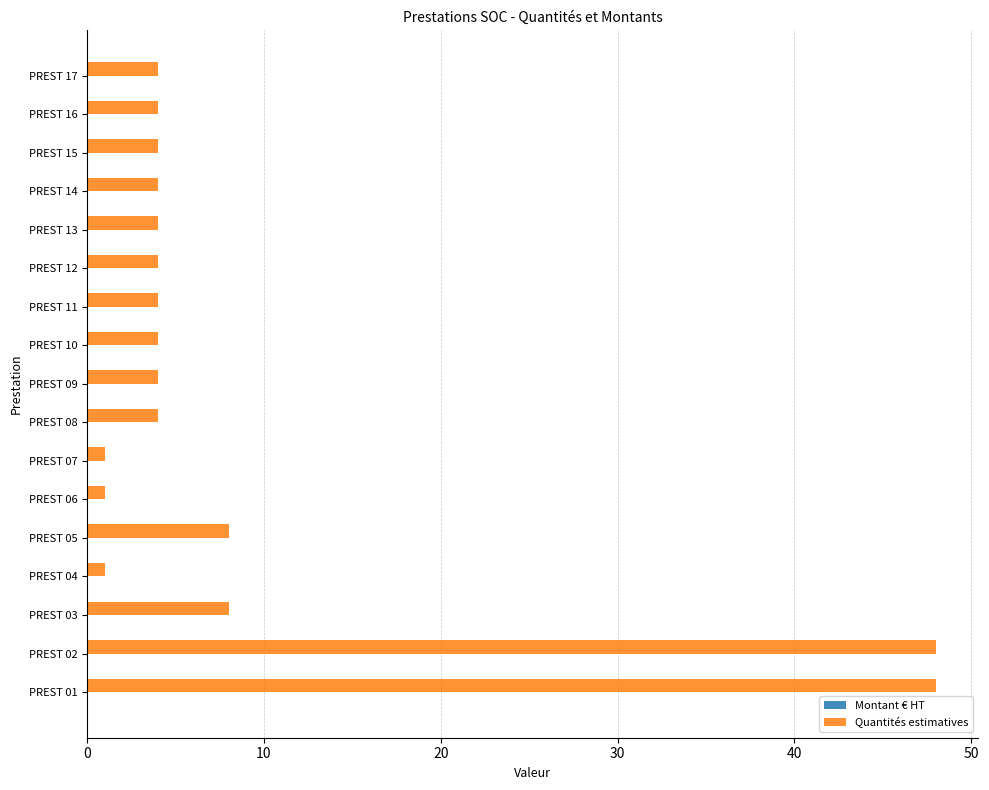

What is the greatest value displayed?

48